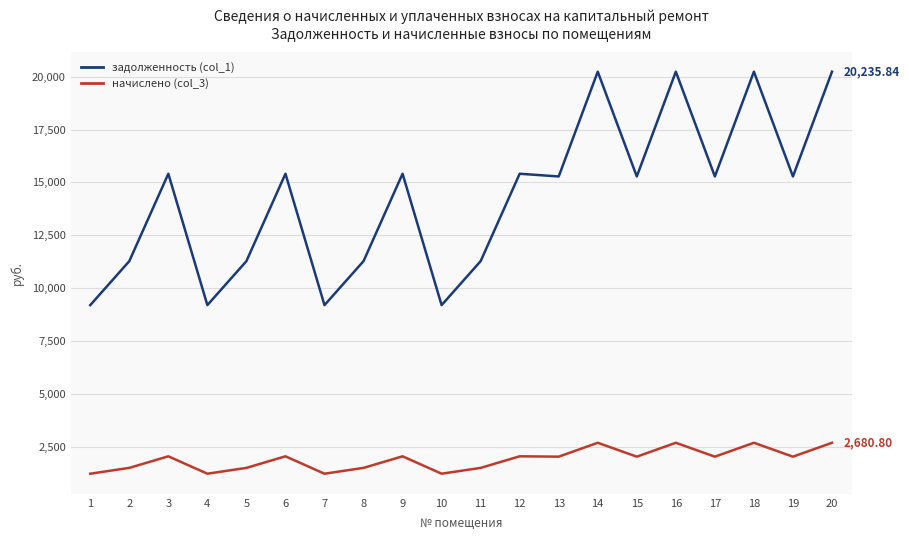

What is the total value across all series at 4?

10411.4